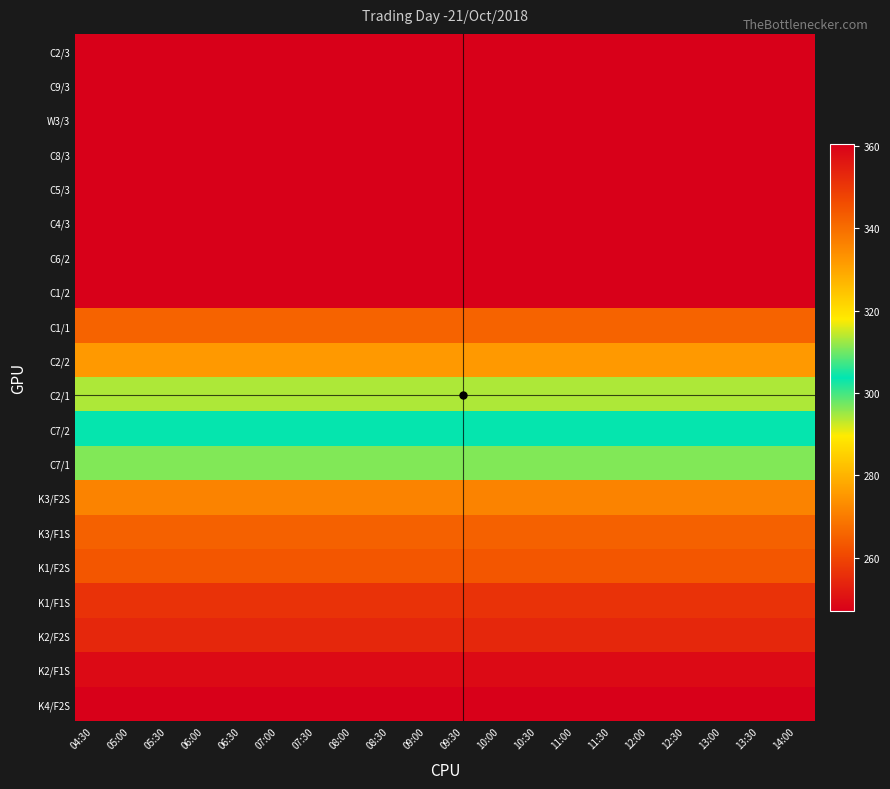

Reading left to right, what are all the values shown in this chart?

C2/3: 04:30=360.5	05:00=360.5	05:30=360.5	06:00=360.5	06:30=360.5	07:00=360.5	07:30=360.5	08:00=360.5	08:30=360.5	09:00=360.5	09:30=360.5	10:00=360.5	10:30=360.5	11:00=360.5	11:30=360.5	12:00=360.5	12:30=360.5	13:00=360.5	13:30=360.5	14:00=360.5
C9/3: 04:30=360.5	05:00=360.5	05:30=360.5	06:00=360.5	06:30=360.5	07:00=360.5	07:30=360.5	08:00=360.5	08:30=360.5	09:00=360.5	09:30=360.5	10:00=360.5	10:30=360.5	11:00=360.5	11:30=360.5	12:00=360.5	12:30=360.5	13:00=360.5	13:30=360.5	14:00=360.5
W3/3: 04:30=360.5	05:00=360.5	05:30=360.5	06:00=360.5	06:30=360.5	07:00=360.5	07:30=360.5	08:00=360.5	08:30=360.5	09:00=360.5	09:30=360.5	10:00=360.5	10:30=360.5	11:00=360.5	11:30=360.5	12:00=360.5	12:30=360.5	13:00=360.5	13:30=360.5	14:00=360.5
C8/3: 04:30=360.5	05:00=360.5	05:30=360.5	06:00=360.5	06:30=360.5	07:00=360.5	07:30=360.5	08:00=360.5	08:30=360.5	09:00=360.5	09:30=360.5	10:00=360.5	10:30=360.5	11:00=360.5	11:30=360.5	12:00=360.5	12:30=360.5	13:00=360.5	13:30=360.5	14:00=360.5
C5/3: 04:30=360.5	05:00=360.5	05:30=360.5	06:00=360.5	06:30=360.5	07:00=360.5	07:30=360.5	08:00=360.5	08:30=360.5	09:00=360.5	09:30=360.5	10:00=360.5	10:30=360.5	11:00=360.5	11:30=360.5	12:00=360.5	12:30=360.5	13:00=360.5	13:30=360.5	14:00=360.5
C4/3: 04:30=360.5	05:00=360.5	05:30=360.5	06:00=360.5	06:30=360.5	07:00=360.5	07:30=360.5	08:00=360.5	08:30=360.5	09:00=360.5	09:30=360.5	10:00=360.5	10:30=360.5	11:00=360.5	11:30=360.5	12:00=360.5	12:30=360.5	13:00=360.5	13:30=360.5	14:00=360.5
C6/2: 04:30=360.5	05:00=360.5	05:30=360.5	06:00=360.5	06:30=360.5	07:00=360.5	07:30=360.5	08:00=360.5	08:30=360.5	09:00=360.5	09:30=360.5	10:00=360.5	10:30=360.5	11:00=360.5	11:30=360.5	12:00=360.5	12:30=360.5	13:00=360.5	13:30=360.5	14:00=360.5
C1/2: 04:30=360.5	05:00=360.5	05:30=360.5	06:00=360.5	06:30=360.5	07:00=360.5	07:30=360.5	08:00=360.5	08:30=360.5	09:00=360.5	09:30=360.5	10:00=360.5	10:30=360.5	11:00=360.5	11:30=360.5	12:00=360.5	12:30=360.5	13:00=360.5	13:30=360.5	14:00=360.5
C1/1: 04:30=342.0	05:00=342.0	05:30=342.0	06:00=342.0	06:30=342.0	07:00=342.0	07:30=342.0	08:00=342.0	08:30=342.0	09:00=342.0	09:30=342.0	10:00=342.0	10:30=342.0	11:00=342.0	11:30=342.0	12:00=342.0	12:30=342.0	13:00=342.0	13:30=342.0	14:00=342.0
C2/2: 04:30=332.0	05:00=332.0	05:30=332.0	06:00=332.0	06:30=332.0	07:00=332.0	07:30=332.0	08:00=332.0	08:30=332.0	09:00=332.0	09:30=332.0	10:00=332.0	10:30=332.0	11:00=332.0	11:30=332.0	12:00=332.0	12:30=332.0	13:00=332.0	13:30=332.0	14:00=332.0
C2/1: 04:30=313.5	05:00=313.5	05:30=313.5	06:00=313.5	06:30=313.5	07:00=313.5	07:30=313.5	08:00=313.5	08:30=313.5	09:00=313.5	09:30=313.5	10:00=313.5	10:30=313.5	11:00=313.5	11:30=313.5	12:00=313.5	12:30=313.5	13:00=313.5	13:30=313.5	14:00=313.5
C7/2: 04:30=303.5	05:00=303.5	05:30=303.5	06:00=303.5	06:30=303.5	07:00=303.5	07:30=303.5	08:00=303.5	08:30=303.5	09:00=303.5	09:30=303.5	10:00=303.5	10:30=303.5	11:00=303.5	11:30=303.5	12:00=303.5	12:30=303.5	13:00=303.5	13:30=303.5	14:00=303.5
C7/1: 04:30=296.5	05:00=296.5	05:30=296.5	06:00=296.5	06:30=296.5	07:00=296.5	07:30=296.5	08:00=296.5	08:30=296.5	09:00=296.5	09:30=296.5	10:00=296.5	10:30=296.5	11:00=296.5	11:30=296.5	12:00=296.5	12:30=296.5	13:00=296.5	13:30=296.5	14:00=296.5
K3/F2S: 04:30=271.5	05:00=271.5	05:30=271.5	06:00=271.5	06:30=271.5	07:00=271.5	07:30=271.5	08:00=271.5	08:30=271.5	09:00=271.5	09:30=271.5	10:00=271.5	10:30=271.5	11:00=271.5	11:30=271.5	12:00=271.5	12:30=271.5	13:00=271.5	13:30=271.5	14:00=271.5
K3/F1S: 04:30=265.0	05:00=265.0	05:30=265.0	06:00=265.0	06:30=265.0	07:00=265.0	07:30=265.0	08:00=265.0	08:30=265.0	09:00=265.0	09:30=265.0	10:00=265.0	10:30=265.0	11:00=265.0	11:30=265.0	12:00=265.0	12:30=265.0	13:00=265.0	13:30=265.0	14:00=265.0
K1/F2S: 04:30=263.0	05:00=263.0	05:30=263.0	06:00=263.0	06:30=263.0	07:00=263.0	07:30=263.0	08:00=263.0	08:30=263.0	09:00=263.0	09:30=263.0	10:00=263.0	10:30=263.0	11:00=263.0	11:30=263.0	12:00=263.0	12:30=263.0	13:00=263.0	13:30=263.0	14:00=263.0
K1/F1S: 04:30=256.5	05:00=256.5	05:30=256.5	06:00=256.5	06:30=256.5	07:00=256.5	07:30=256.5	08:00=256.5	08:30=256.5	09:00=256.5	09:30=256.5	10:00=256.5	10:30=256.5	11:00=256.5	11:30=256.5	12:00=256.5	12:30=256.5	13:00=256.5	13:30=256.5	14:00=256.5
K2/F2S: 04:30=254.5	05:00=254.5	05:30=254.5	06:00=254.5	06:30=254.5	07:00=254.5	07:30=254.5	08:00=254.5	08:30=254.5	09:00=254.5	09:30=254.5	10:00=254.5	10:30=254.5	11:00=254.5	11:30=254.5	12:00=254.5	12:30=254.5	13:00=254.5	13:30=254.5	14:00=254.5
K2/F1S: 04:30=249.0	05:00=249.0	05:30=249.0	06:00=249.0	06:30=249.0	07:00=249.0	07:30=249.0	08:00=249.0	08:30=249.0	09:00=249.0	09:30=249.0	10:00=249.0	10:30=249.0	11:00=249.0	11:30=249.0	12:00=249.0	12:30=249.0	13:00=249.0	13:30=249.0	14:00=249.0
K4/F2S: 04:30=247.0	05:00=247.0	05:30=247.0	06:00=247.0	06:30=247.0	07:00=247.0	07:30=247.0	08:00=247.0	08:30=247.0	09:00=247.0	09:30=247.0	10:00=247.0	10:30=247.0	11:00=247.0	11:30=247.0	12:00=247.0	12:30=247.0	13:00=247.0	13:30=247.0	14:00=247.0